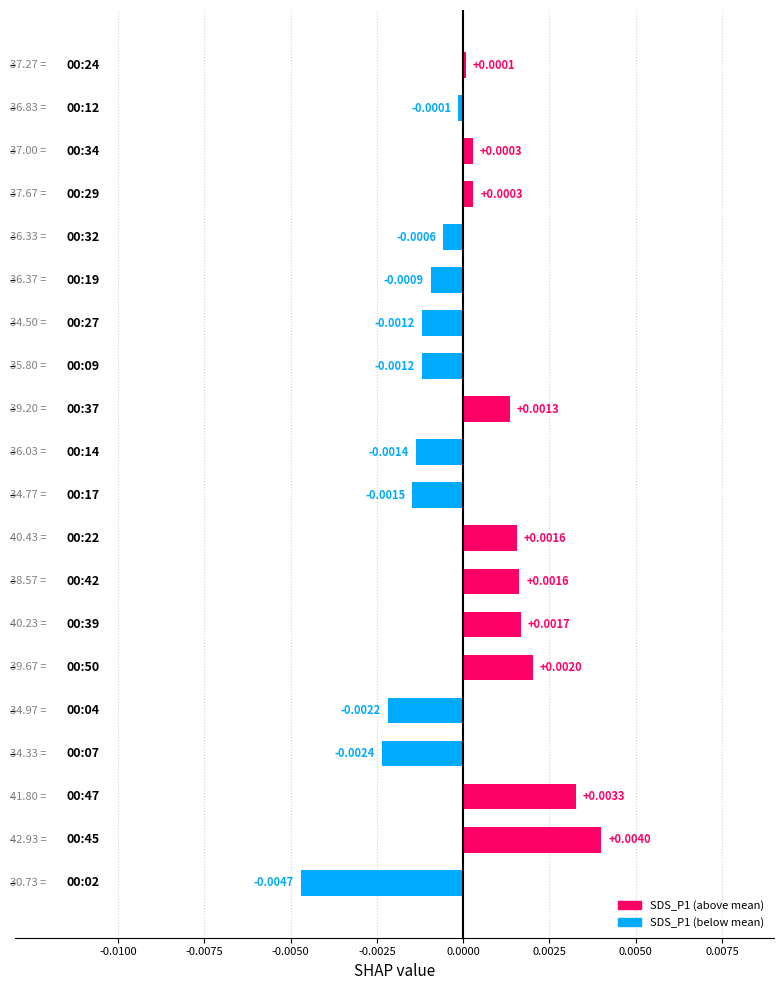

How many values exceed 0?

10